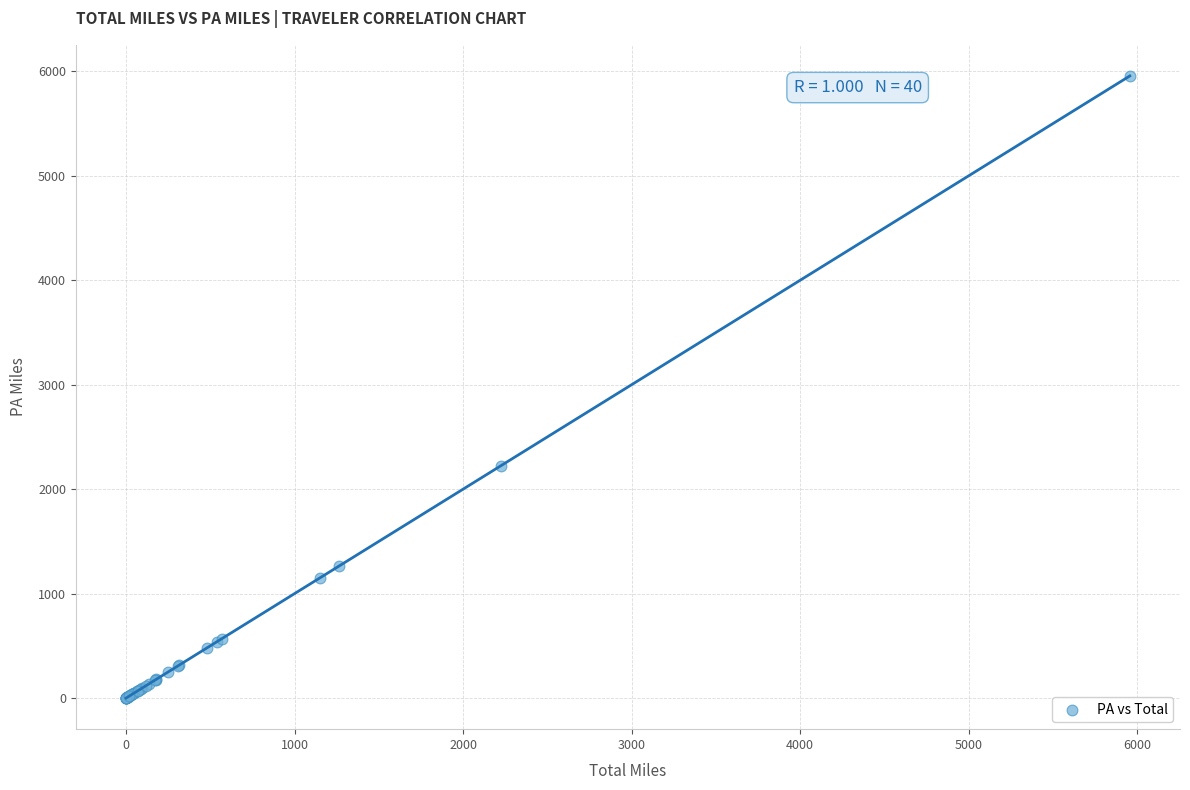

What Y value in the scatter plot is closest to 2978?

2223.0